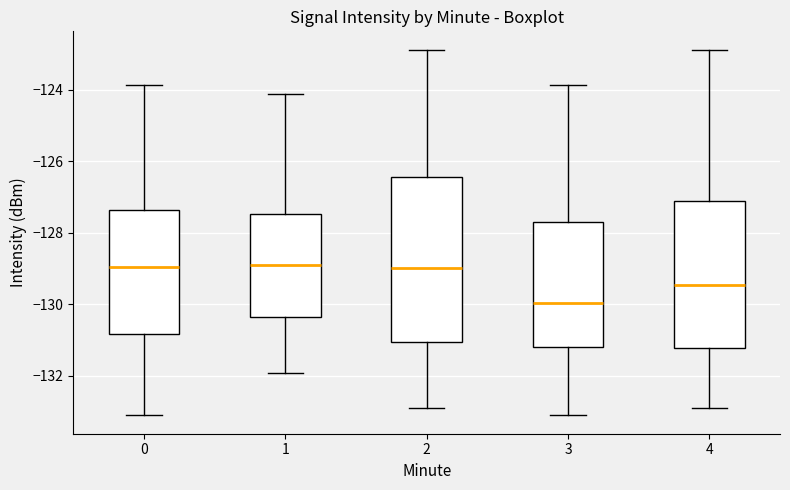

Which box is the tallest, from its lower edge to its upper edge?

2